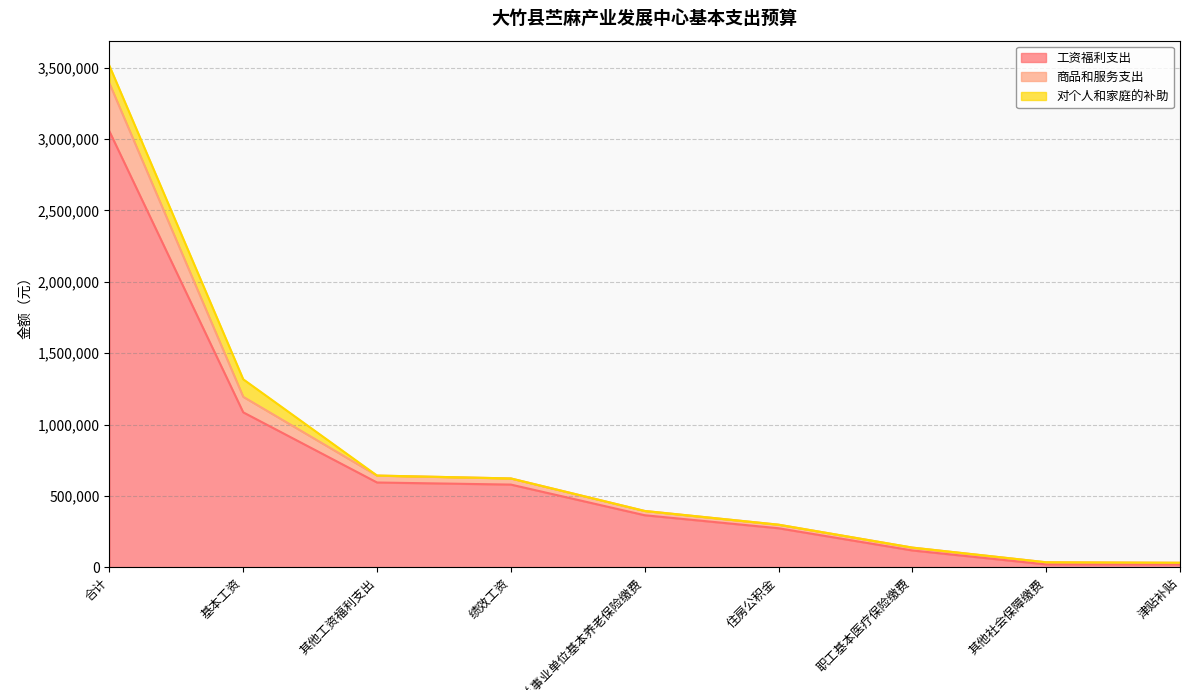

At which category is the sum across all series the highest?

合计